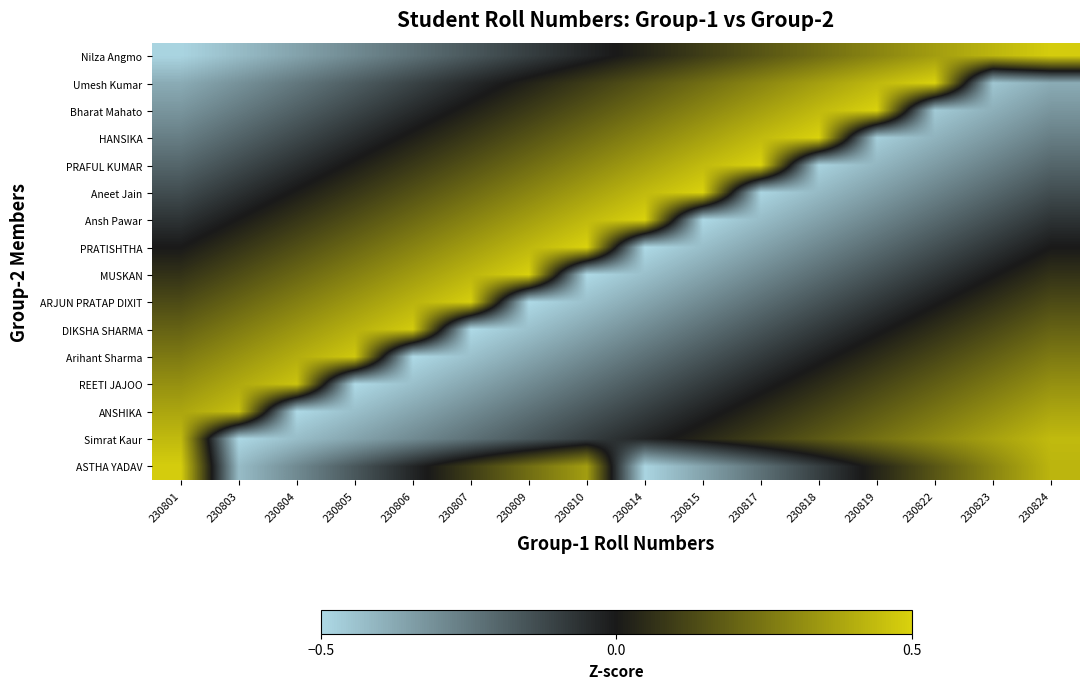

What is the smallest value displayed?

-0.5